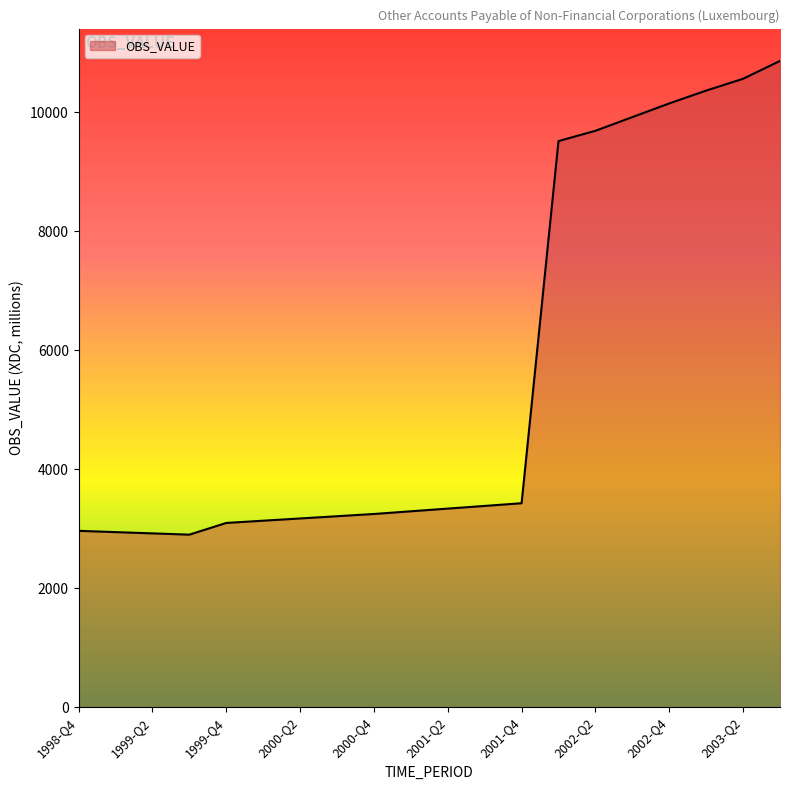

What is the difference between the maximum and minimum values?

7964.5